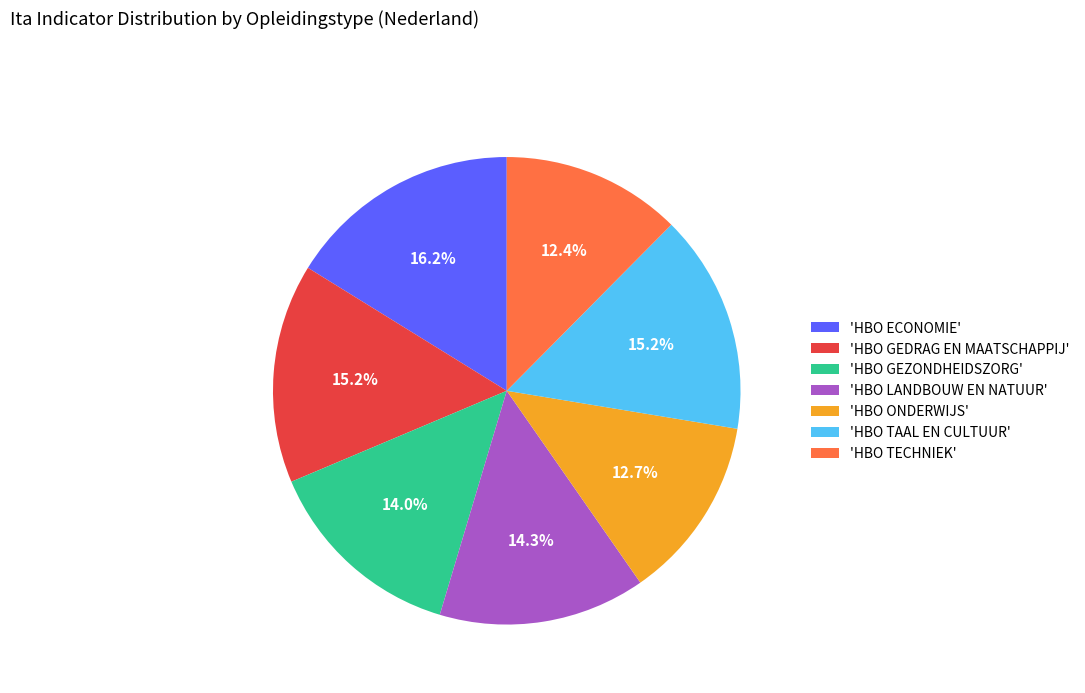

What is the largest slice in the pie chart?

'HBO ECONOMIE'